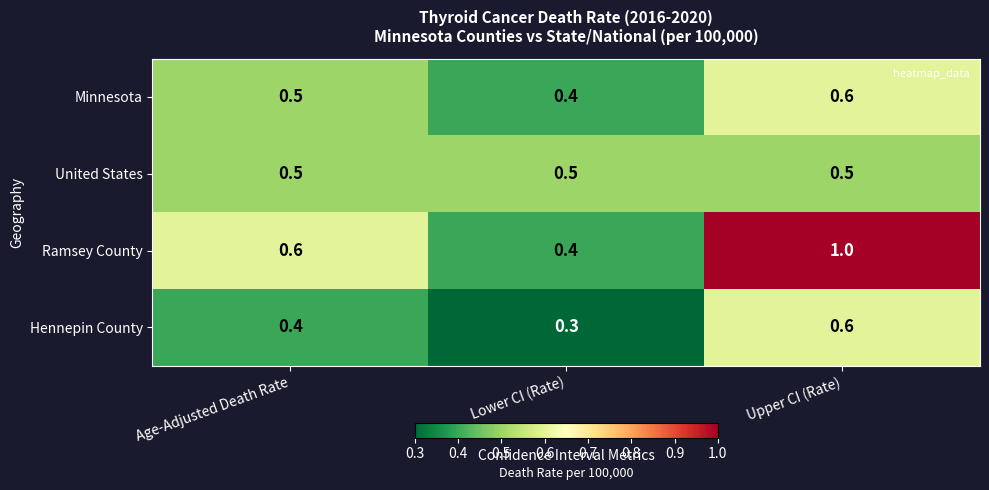

What is the sum of all United States values?

1.5